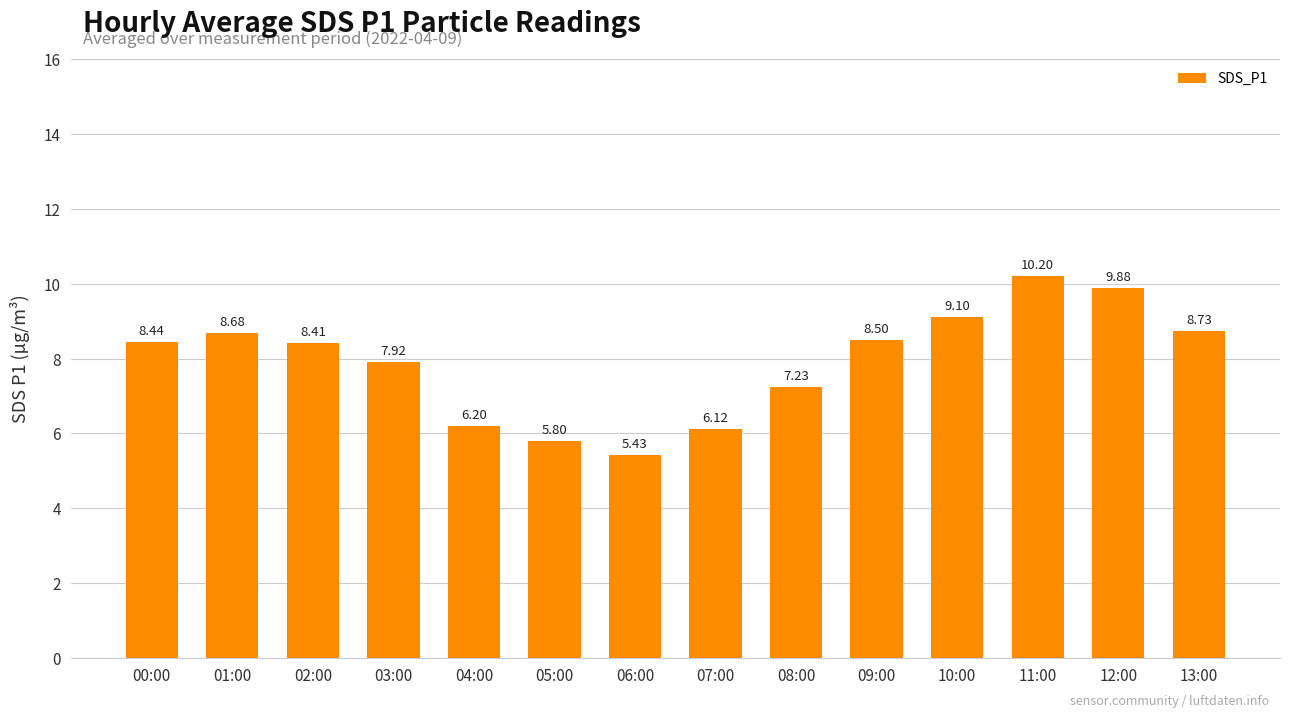

The value at 05:00 is 5.8. True or false?

True